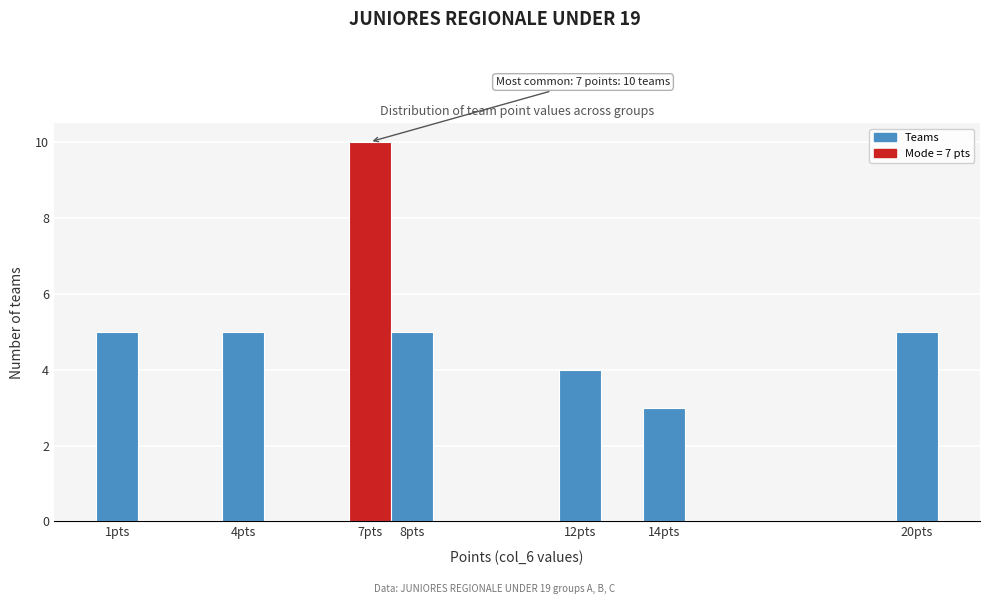

Which range on the x-axis has the tallest bar?

6.5 to 7.5